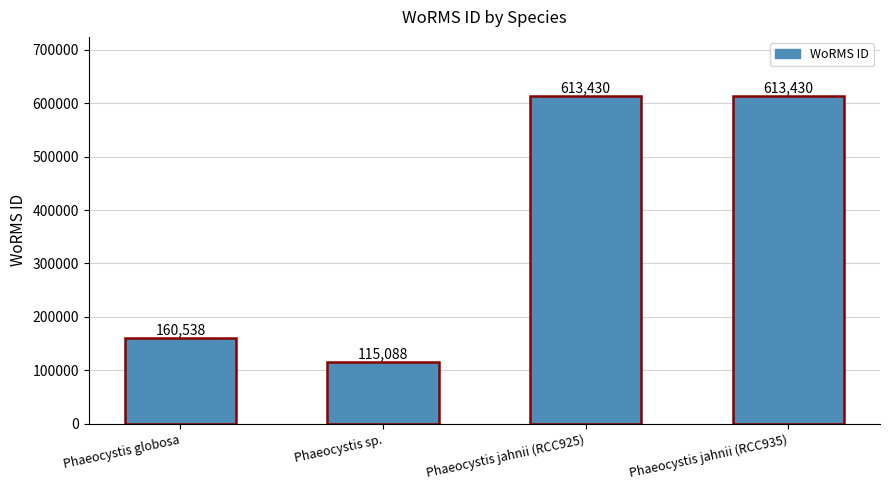

Reading left to right, list all the values displayed in this chart.

160538	115088	613430	613430